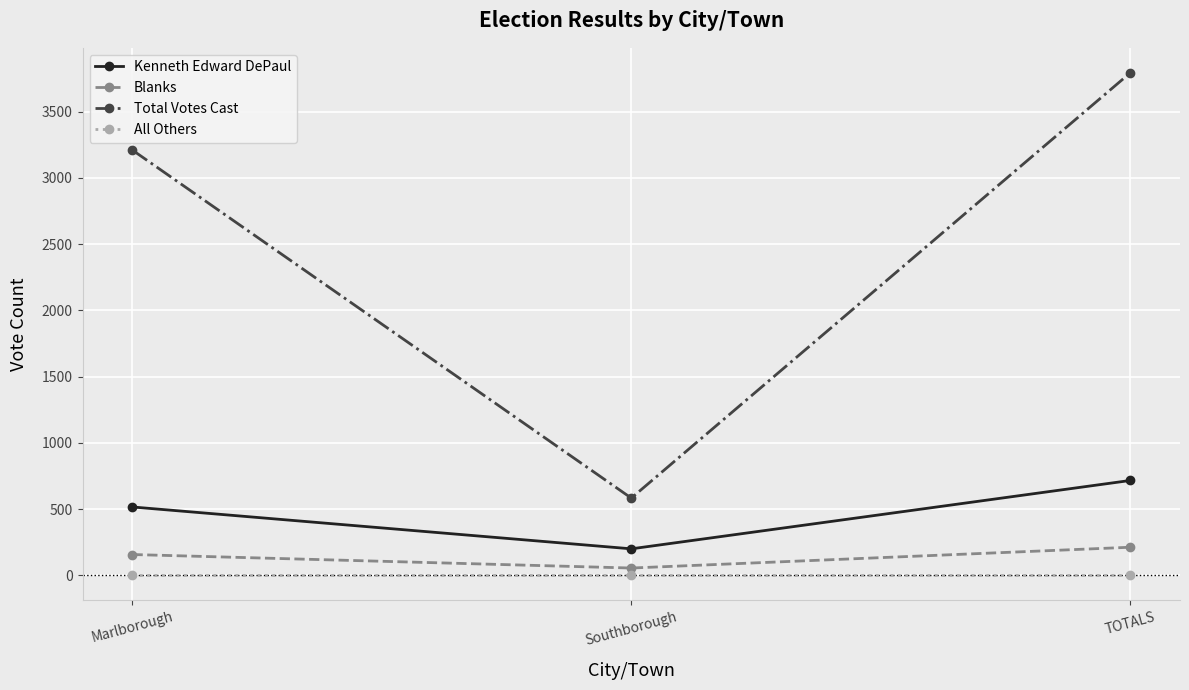

At which label does Total Votes Cast reach its peak?

TOTALS